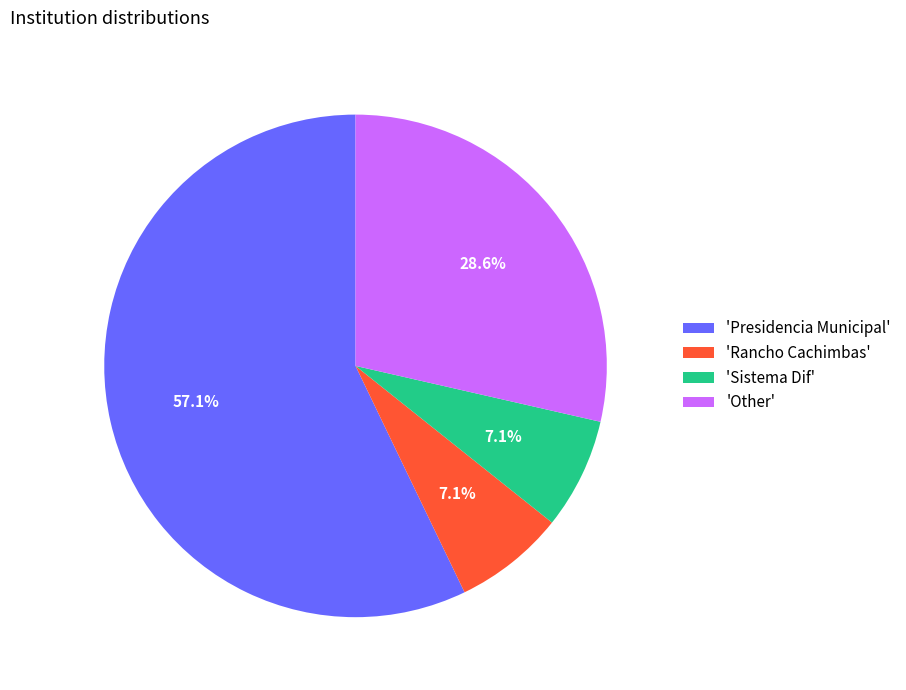

What is the total percentage of 'Rancho Cachimbas' and 'Presidencia Municipal'?

64.3%